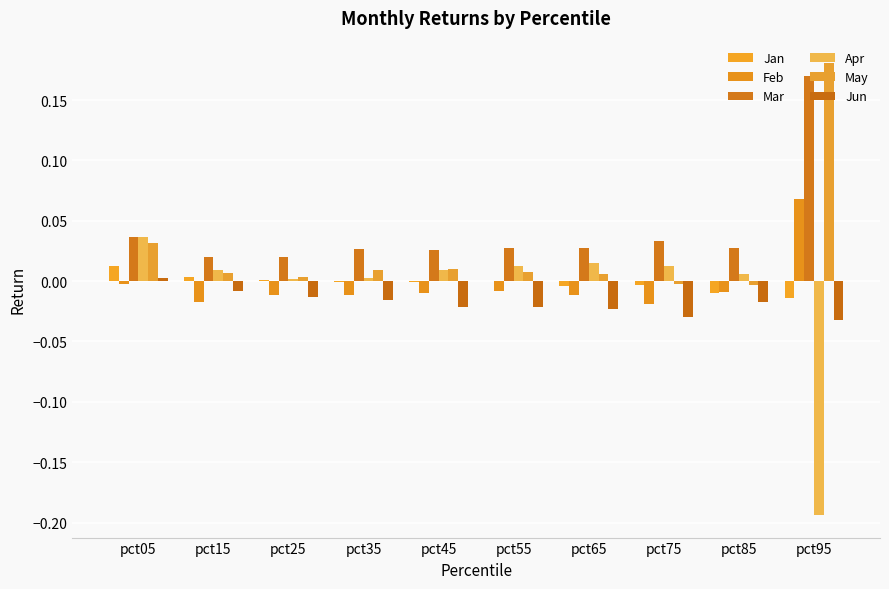

What is the highest value of the Feb series?

0.1